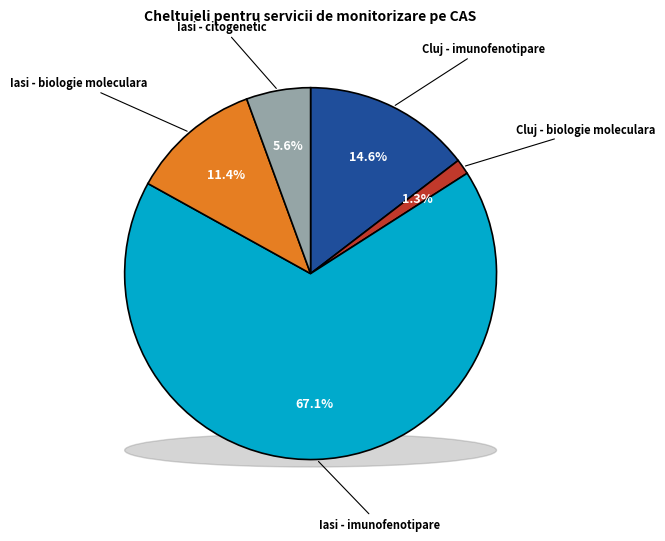

What is the smallest slice in the pie chart?

Cluj